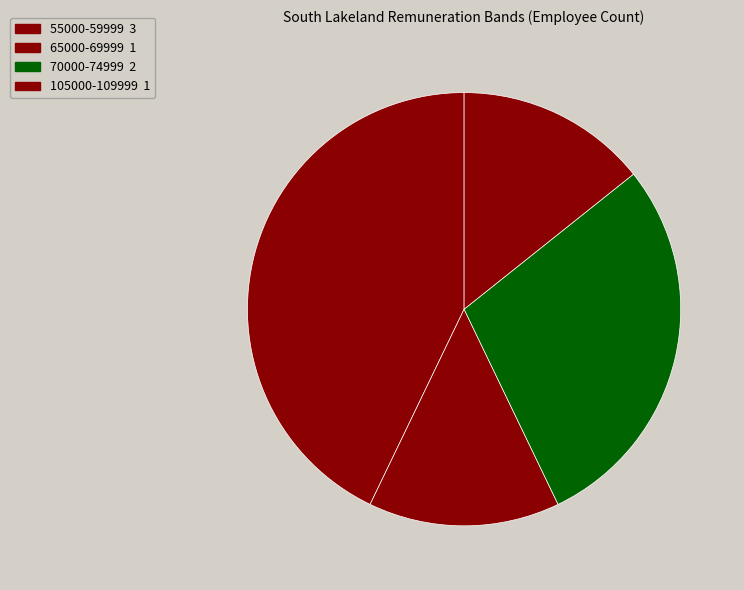

To the nearest percent, what is the difference between the 55000-59999 and 65000-69999 slice percentages?

29%